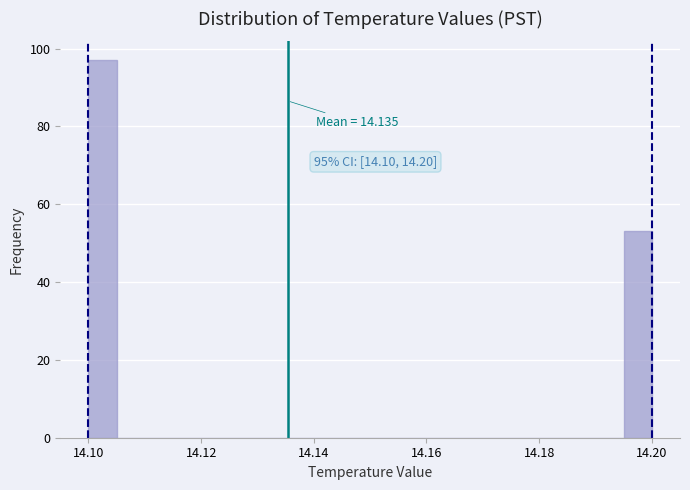

Read against the x-axis, roughly where is the centre of the tallest bar?

14.102